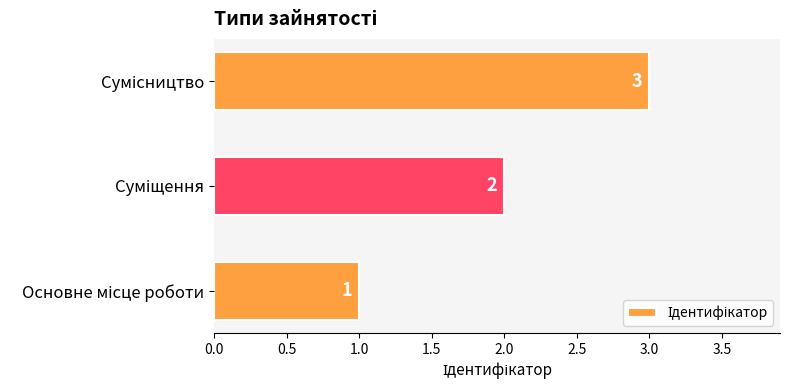

What is the sum of all values?

6